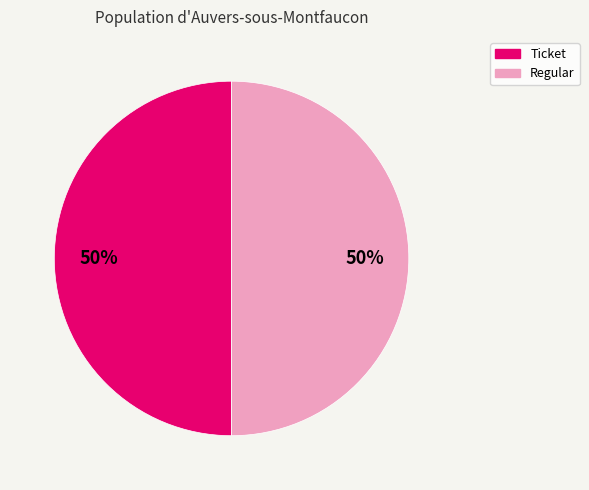

How many segments does this pie chart have?

2